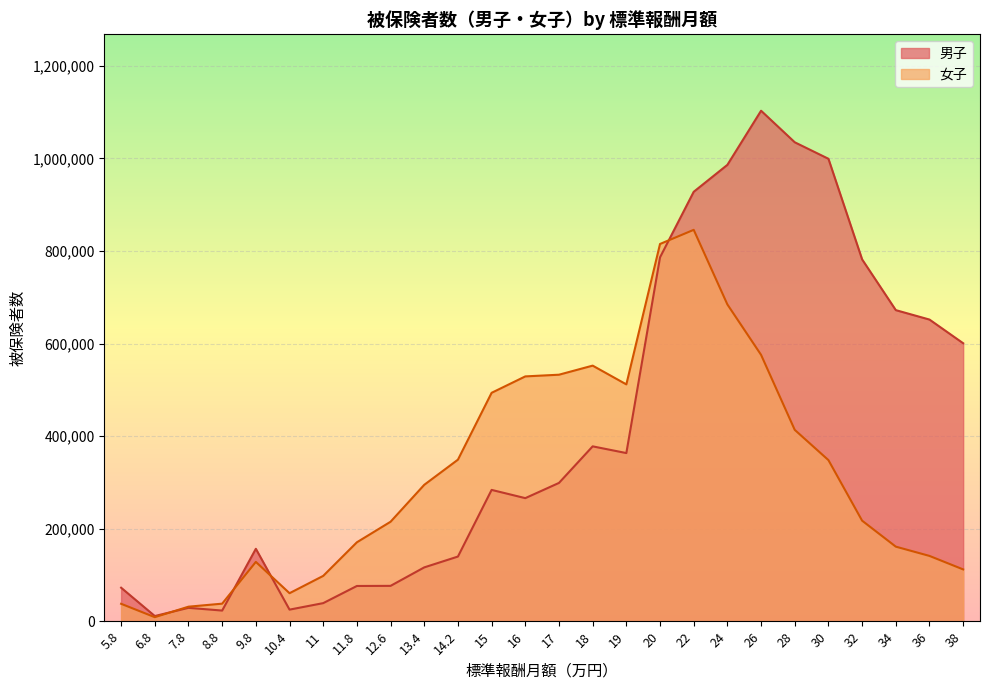

True or false: 男子 has more than 2 points higher than both neighbors.

True